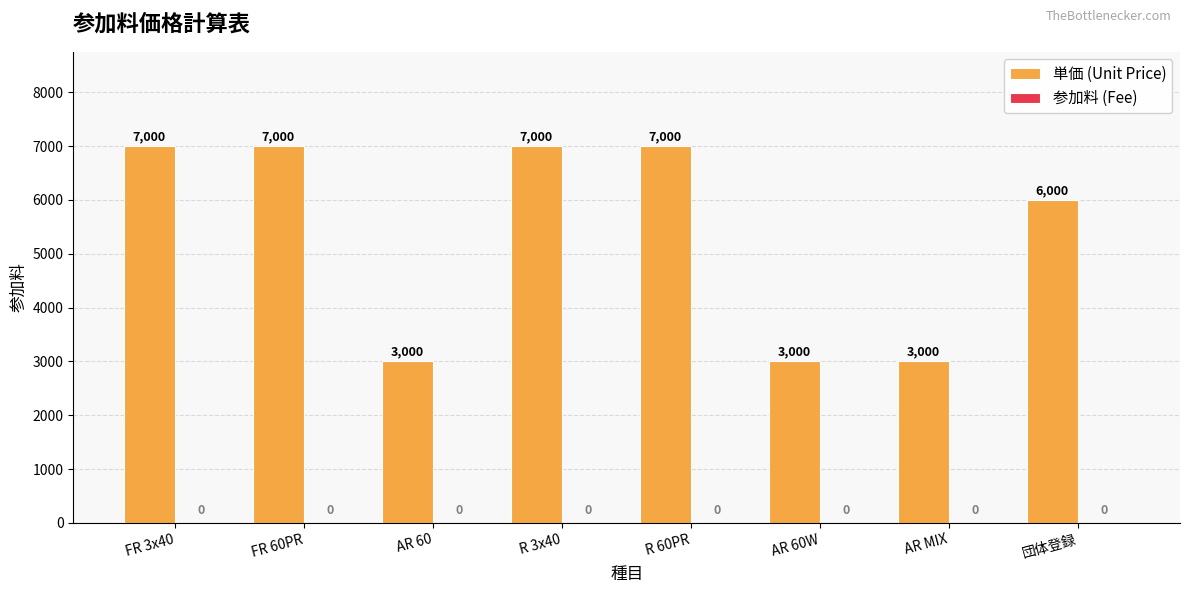

Count the values in the range 3000 to 7000.

8